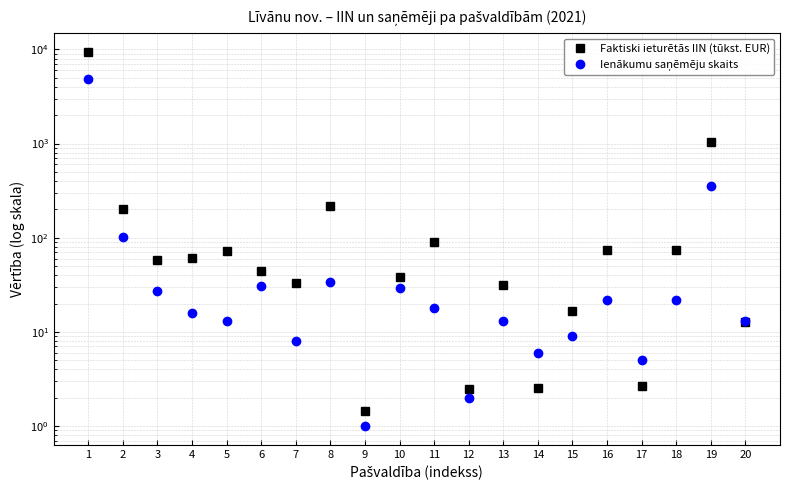

Rank the series by their average value, from lowest to highest.

Ienākumu saņēmēju skaits, Faktiski ieturētās IIN (tūkst. EUR)